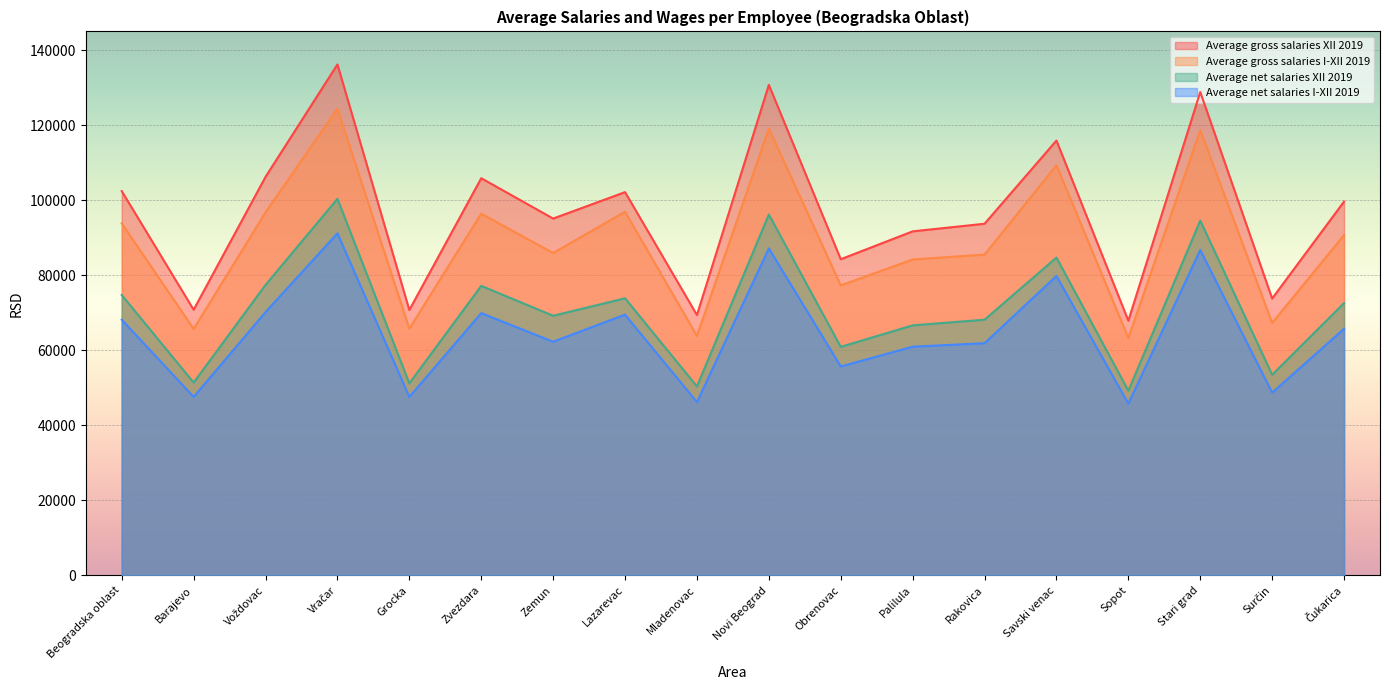

Where does the Average net salaries I-XII 2019 series first go above 65722?

Beogradska oblast